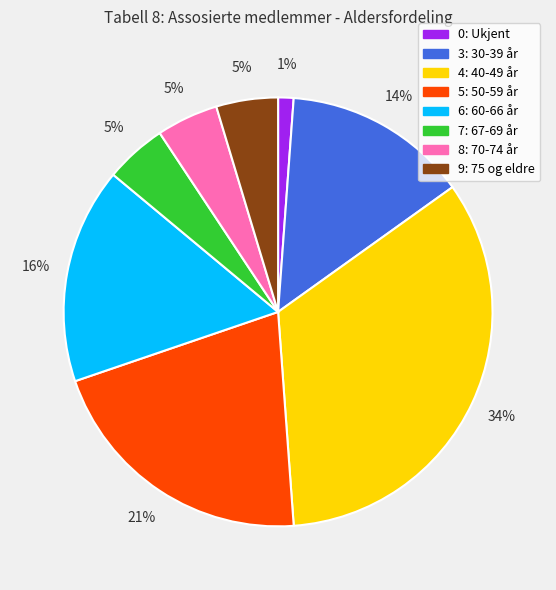

What is the smallest slice in the pie chart?

0: Ukjent